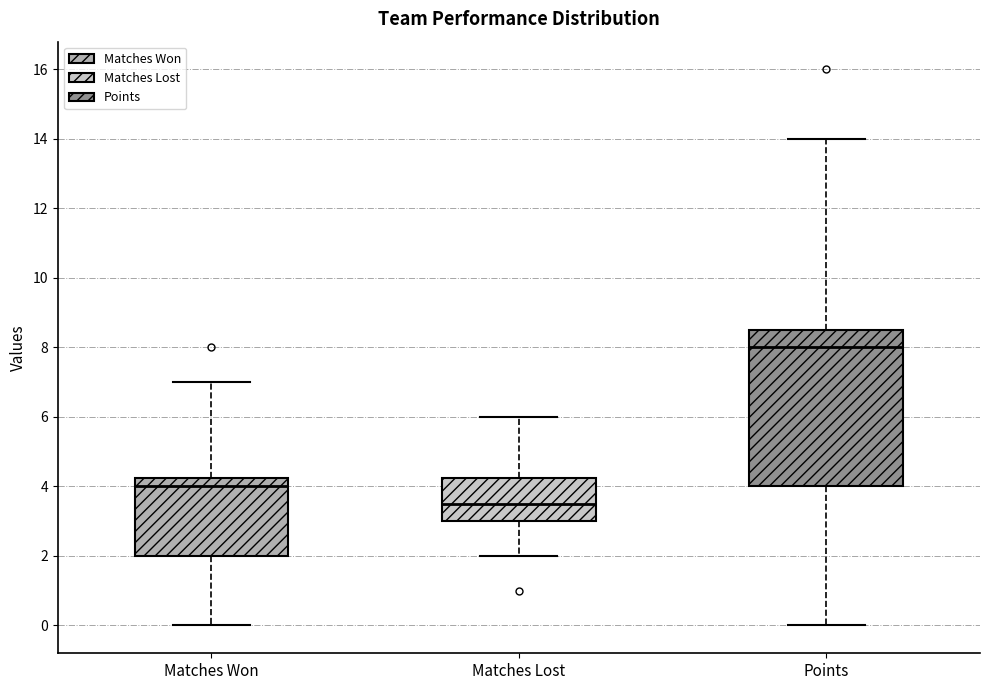

Which box has the lowest median line?

Matches Lost